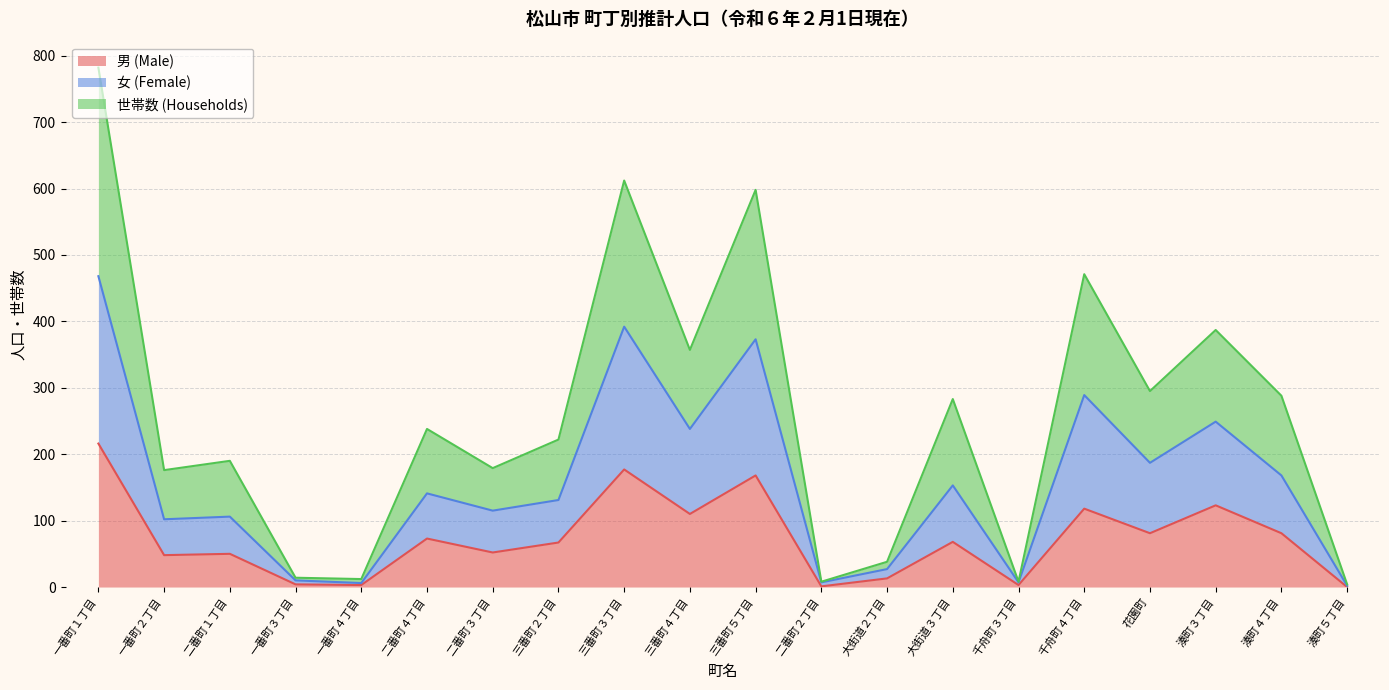

Which series has the largest total across all categories?

世帯数 (Households)